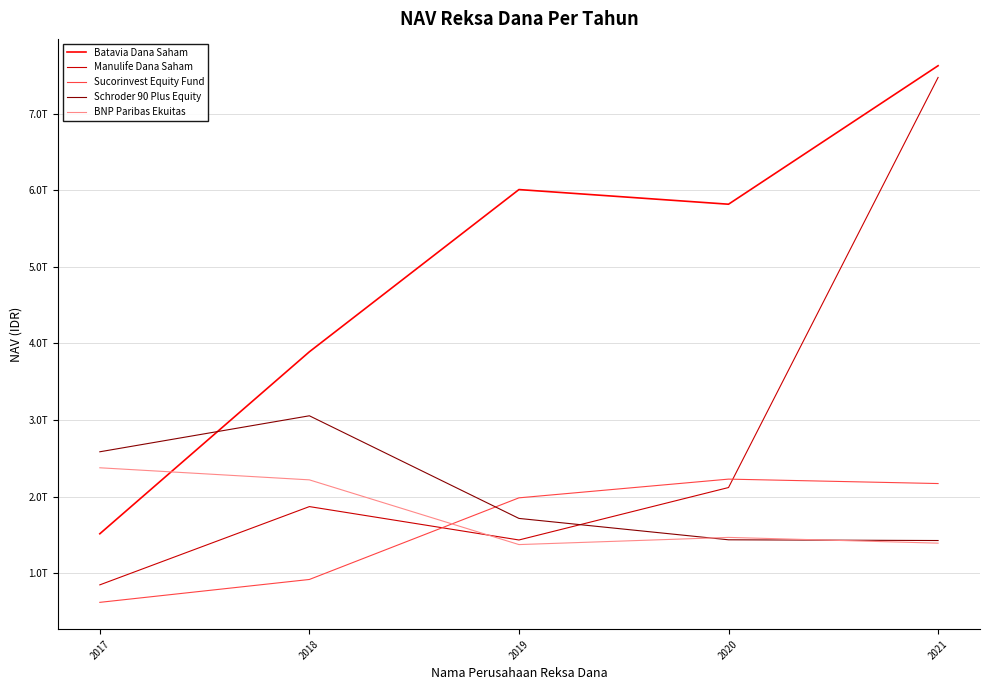

Does the chart have visible grid lines?

Yes